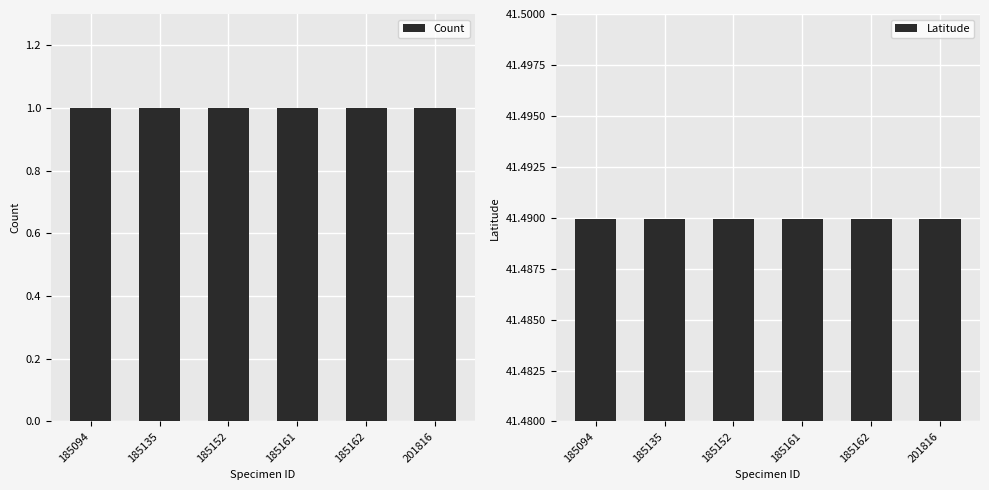

Is it true that Count equals 1.6 at 185162?

False